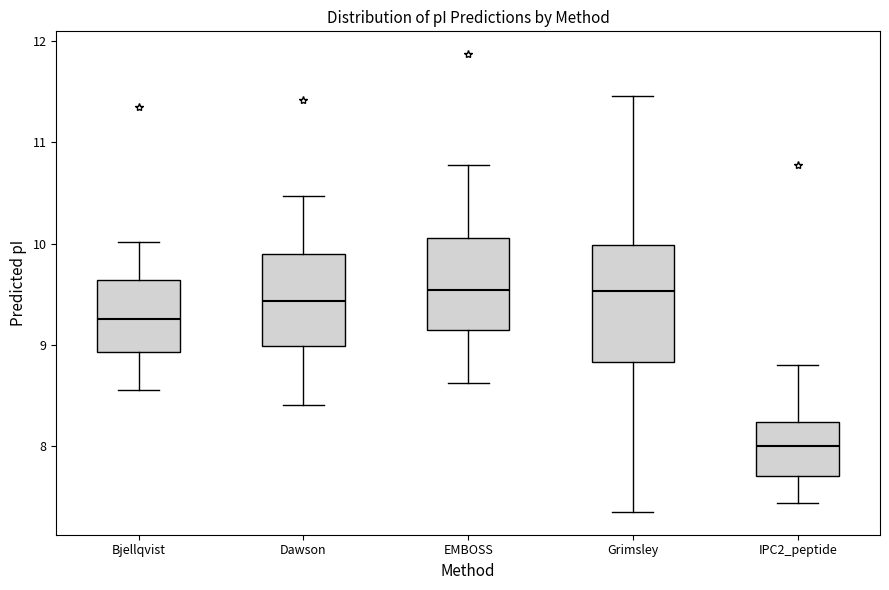

Where is the lower edge of the box for Dawson on the y-axis? The values are not printed on the chart, so give them approximately, as read against the axis.

9.0